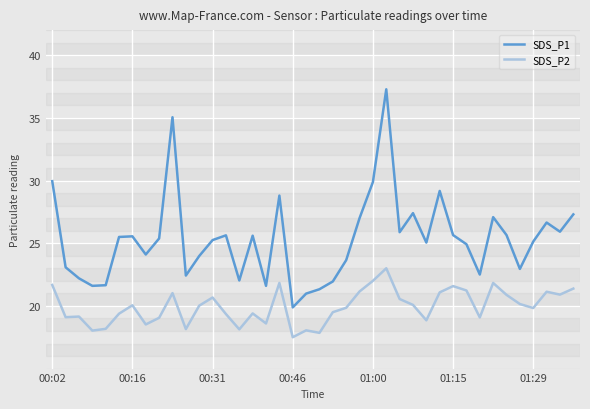

What is the minimum value shown in the chart?

17.5